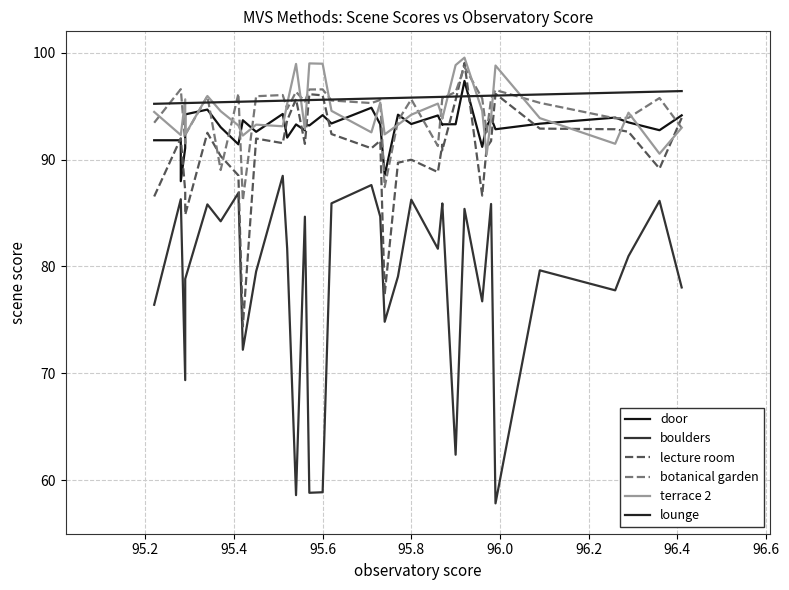

What is the average value of the door series?

93.1